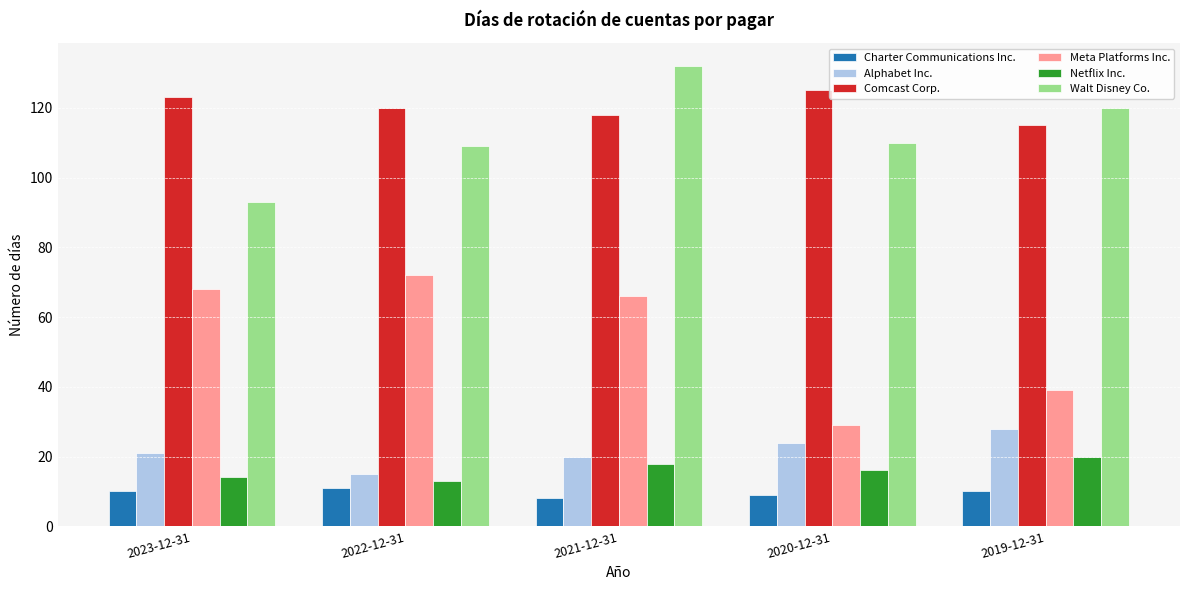

The Alphabet Inc. series shows 28 at 2019-12-31. True or false?

True